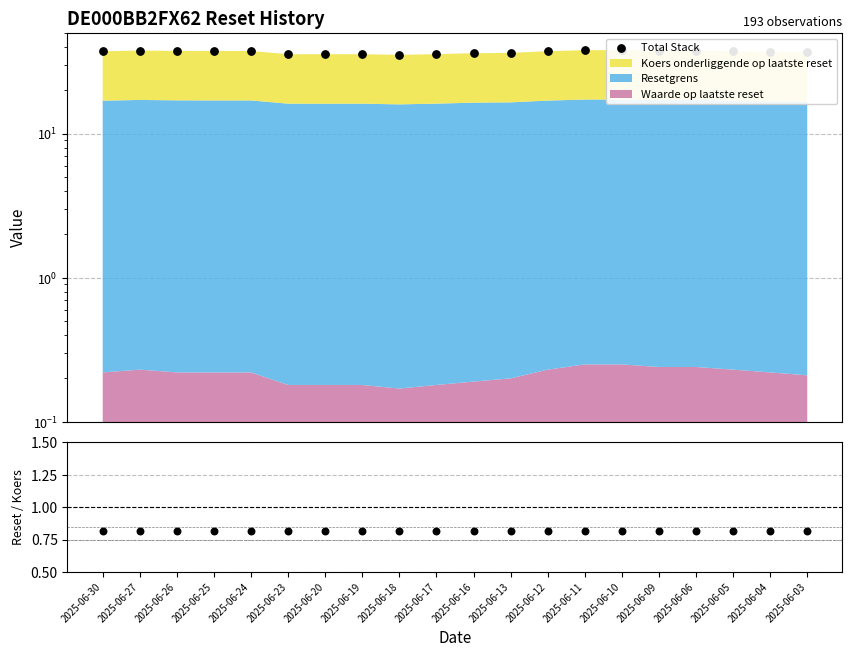

Which series has the largest total across all categories?

Total Stack